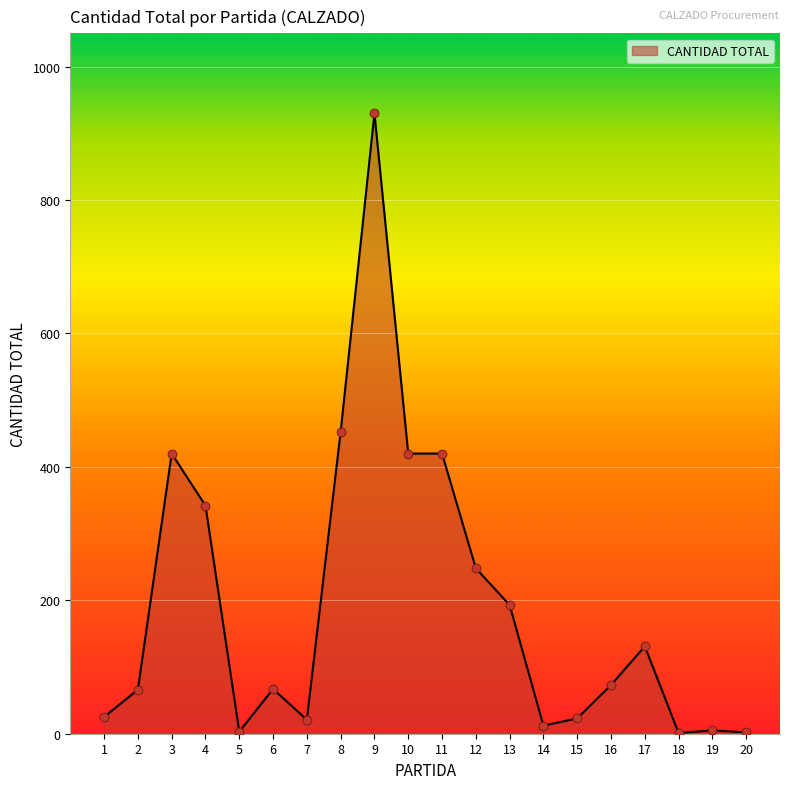

Approximately how many times larger is the value at 14 compared to 15?

0.5